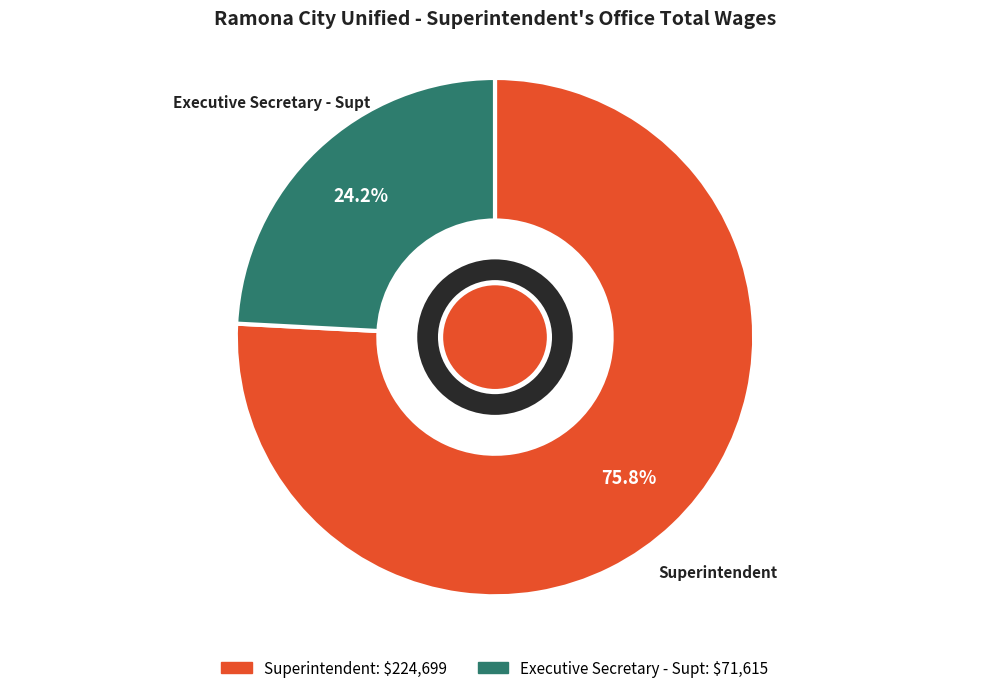

To the nearest percent, what percentage of the pie is Executive Secretary - Supt?

24%